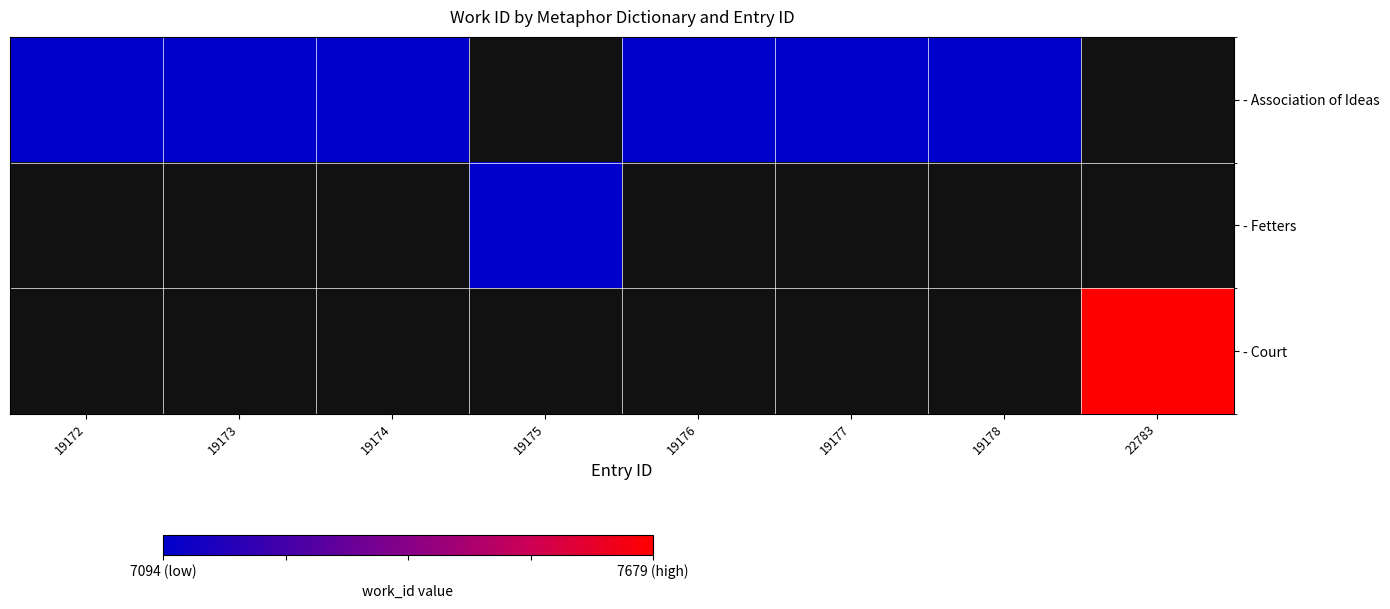

List the series in order of their peak value, lowest first.

- Association of Ideas, - Fetters, - Court